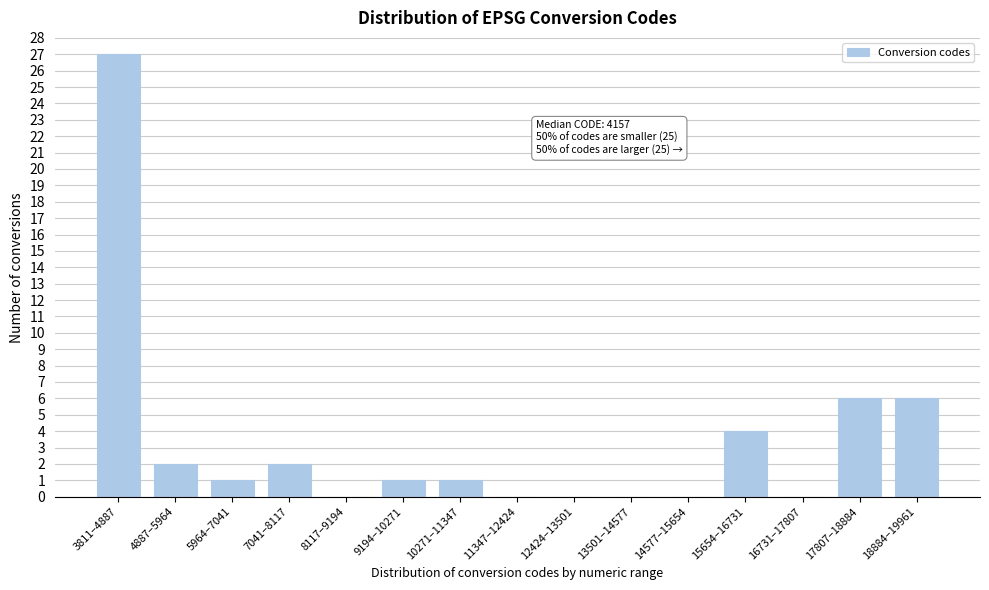

Reading left to right, what are all the values shown in this chart?

3811–4887=27	4887–5964=2	5964–7041=1	7041–8117=2	8117–9194=0	9194–10271=1	10271–11347=1	11347–12424=0	12424–13501=0	13501–14577=0	14577–15654=0	15654–16731=4	16731–17807=0	17807–18884=6	18884–19961=6